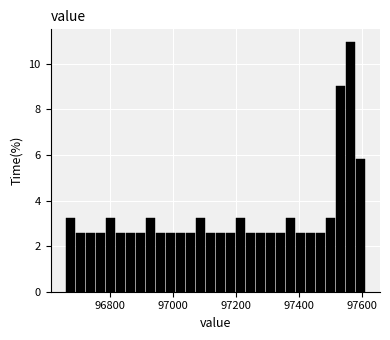

Read against the x-axis, roughly where is the centre of the tallest bar?

97560